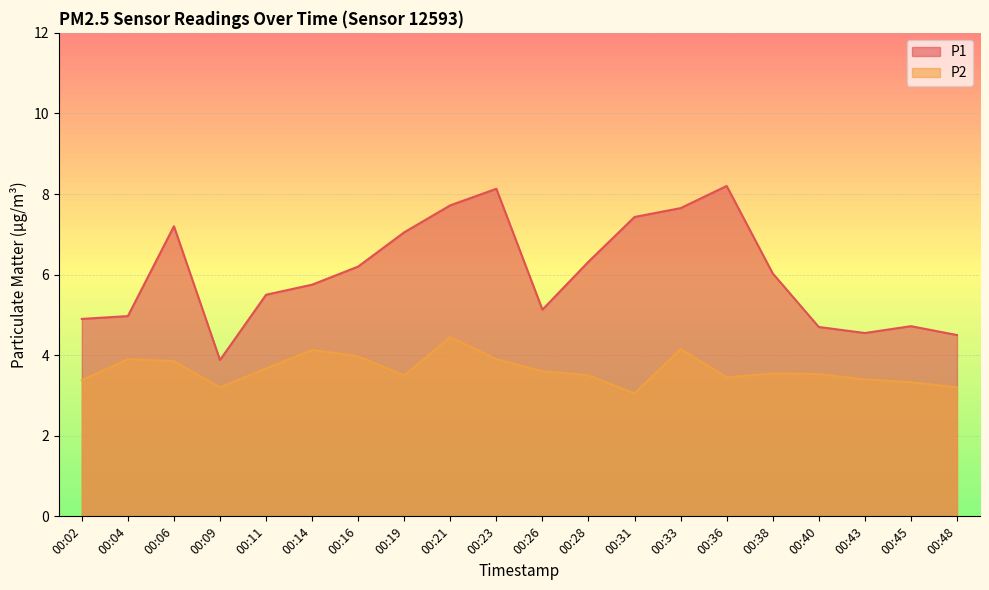

How many interior local peaks does the P2 series have?

5